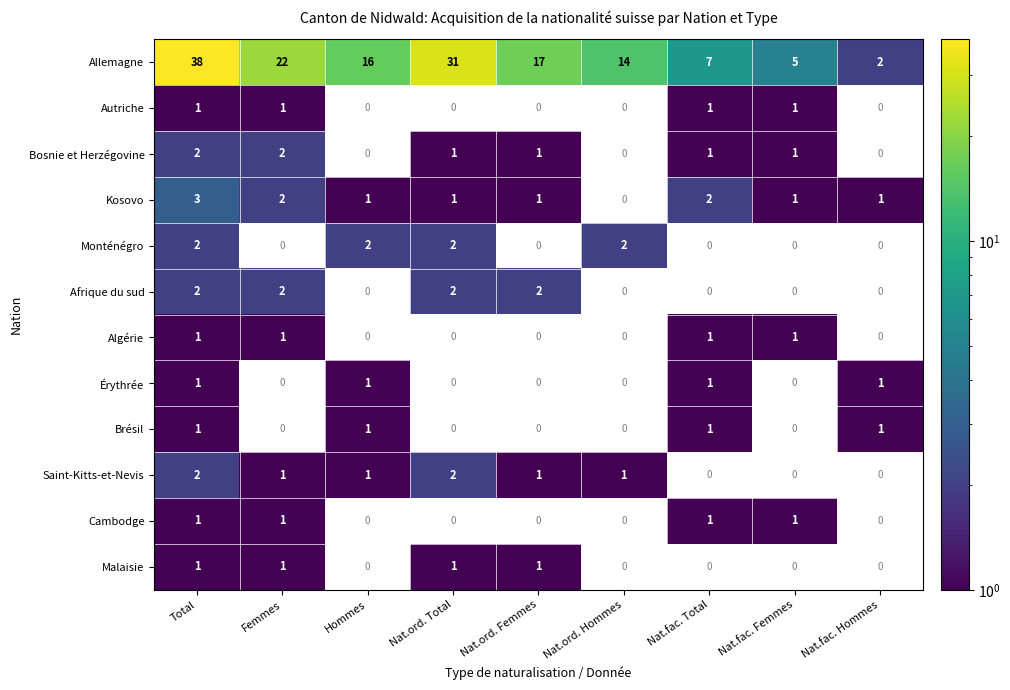

What is the total value across all series at Total?

55